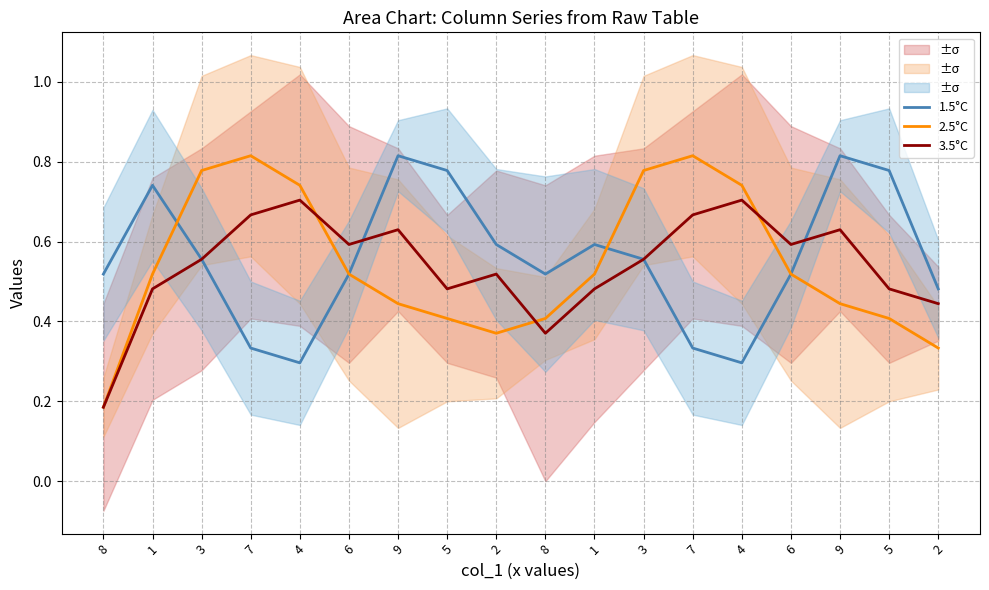

What is the average value of the 1.5°C series?

0.6